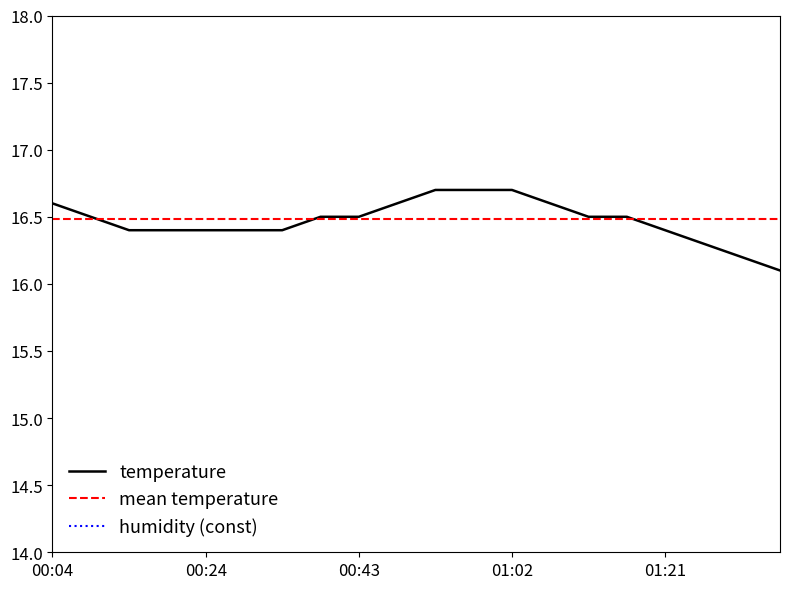

Is it true that temperature equals 23.6 at 01:02?

False